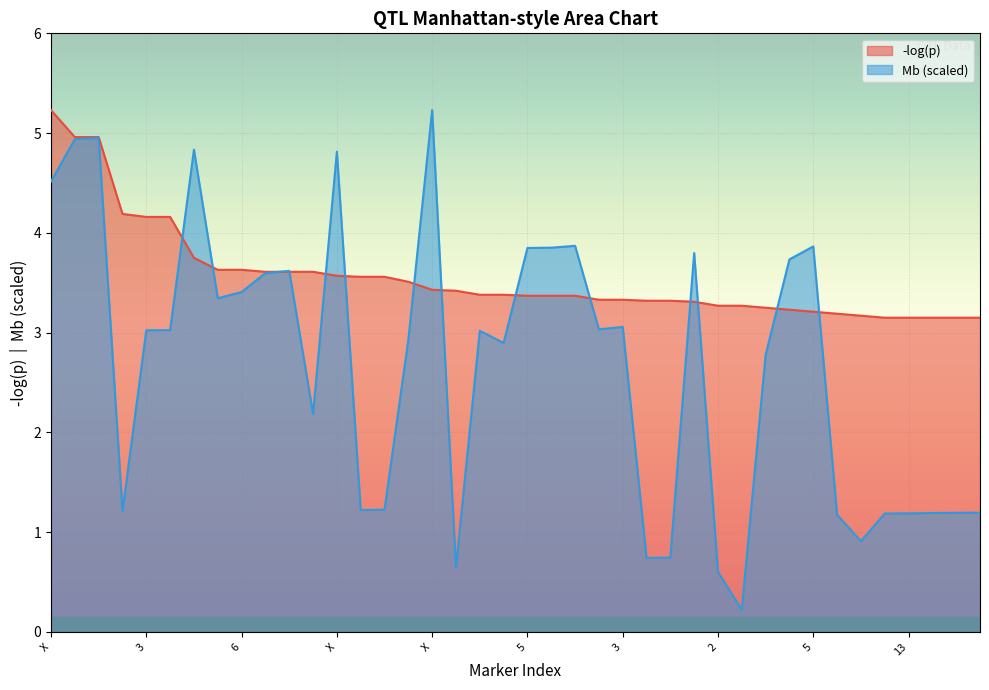

What is the label of the 30th point from the right?

4